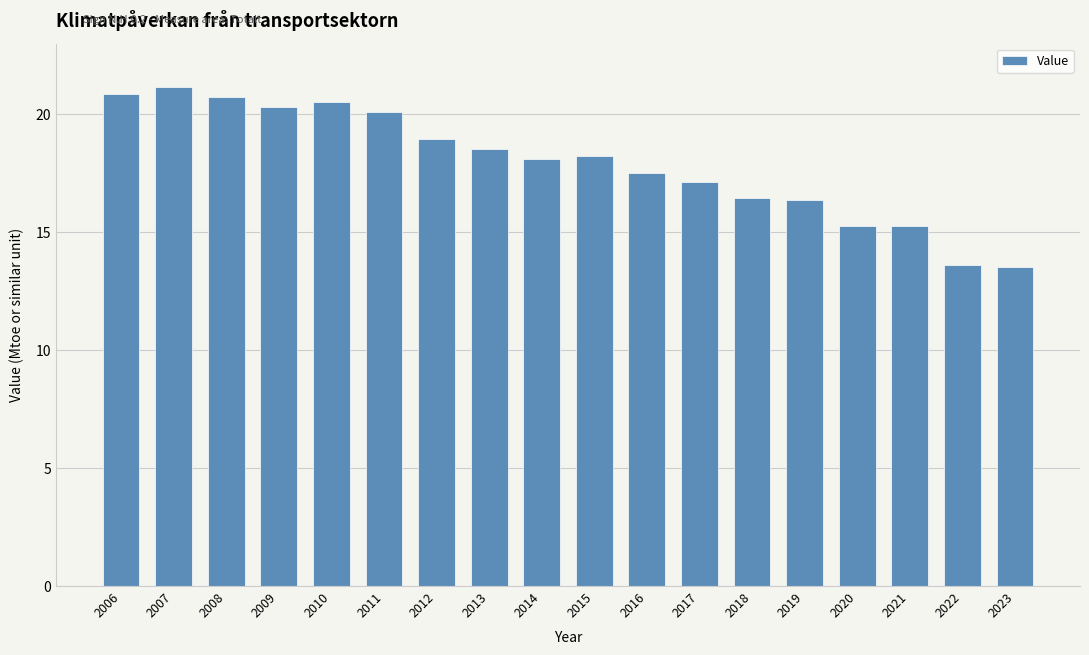

What is the value of the 6th bar from the left?

20.1